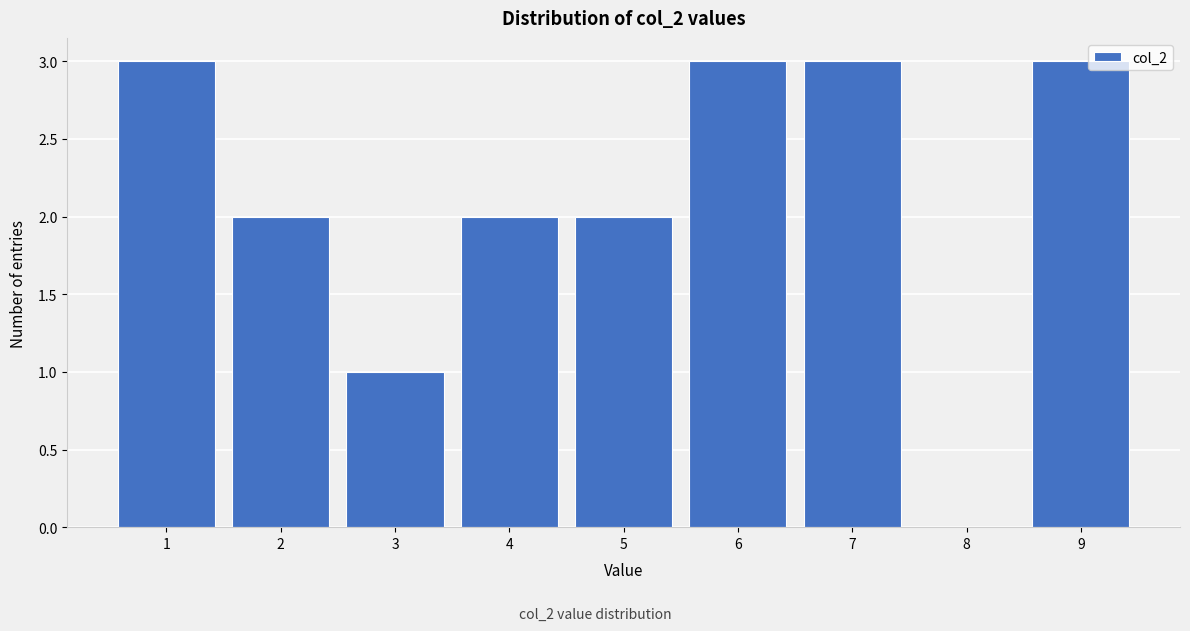

Reading left to right, list every bar in this chart as the range it spans on the x-axis followed by its height. The values are not printed on the chart, so give them approximately, as read against the axis.

0.5 to 1.5: 3
1.5 to 2.5: 2
2.5 to 3.5: 1
3.5 to 4.5: 2
4.5 to 5.5: 2
5.5 to 6.5: 3
6.5 to 7.5: 3
7.5 to 8.5: 0
8.5 to 9.5: 3